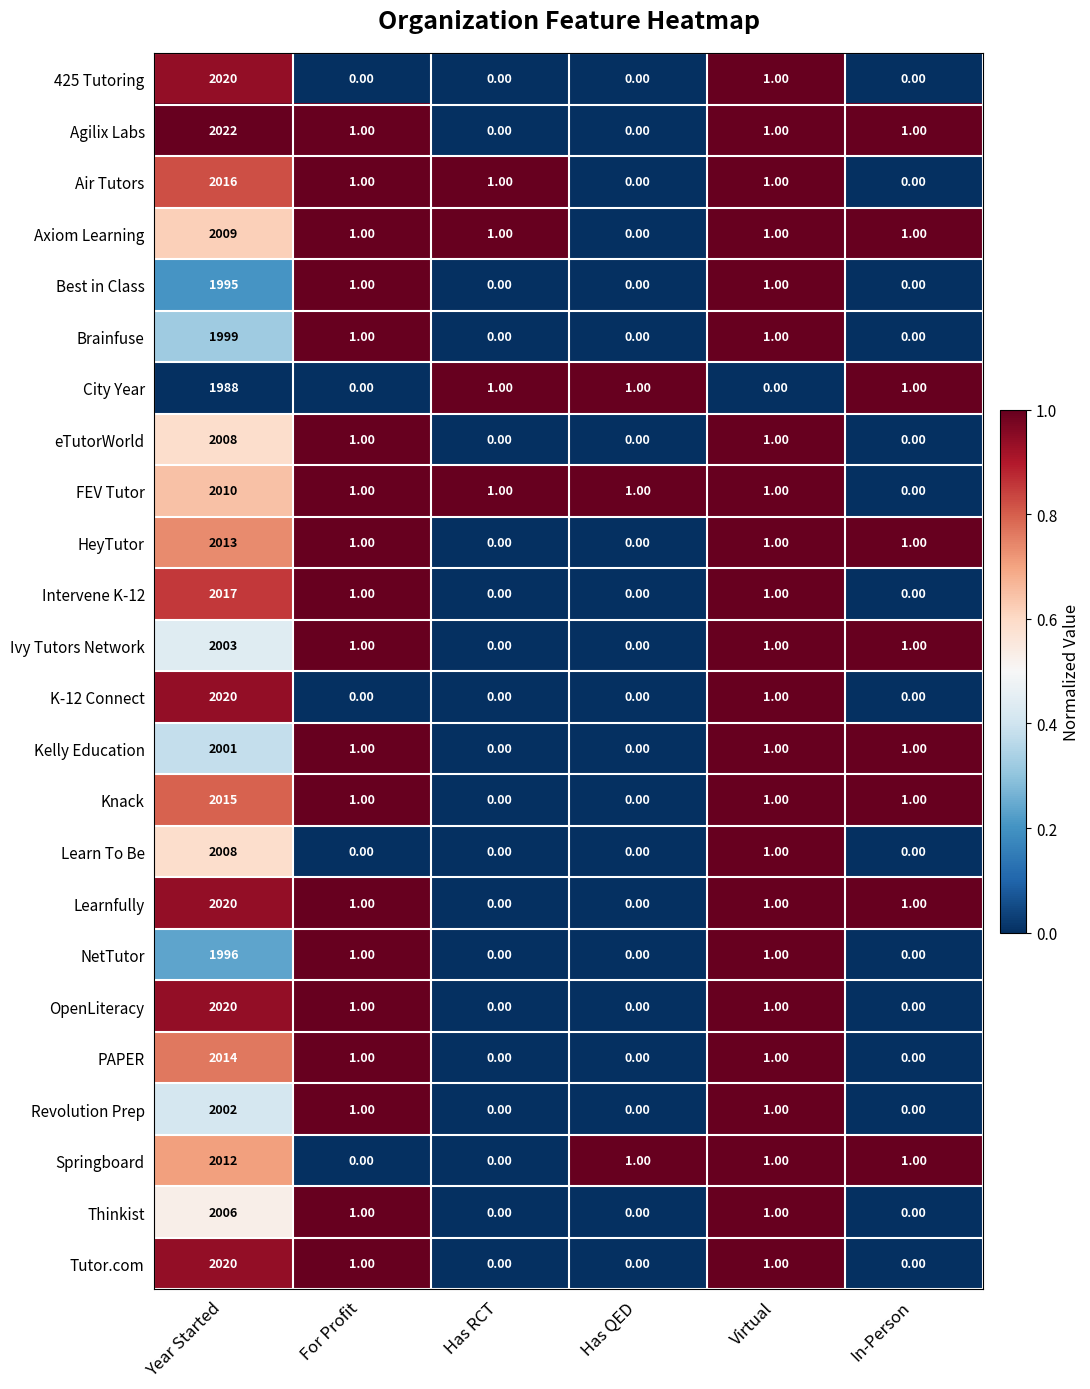

Where does the FEV Tutor series first go above 1?

Year Started